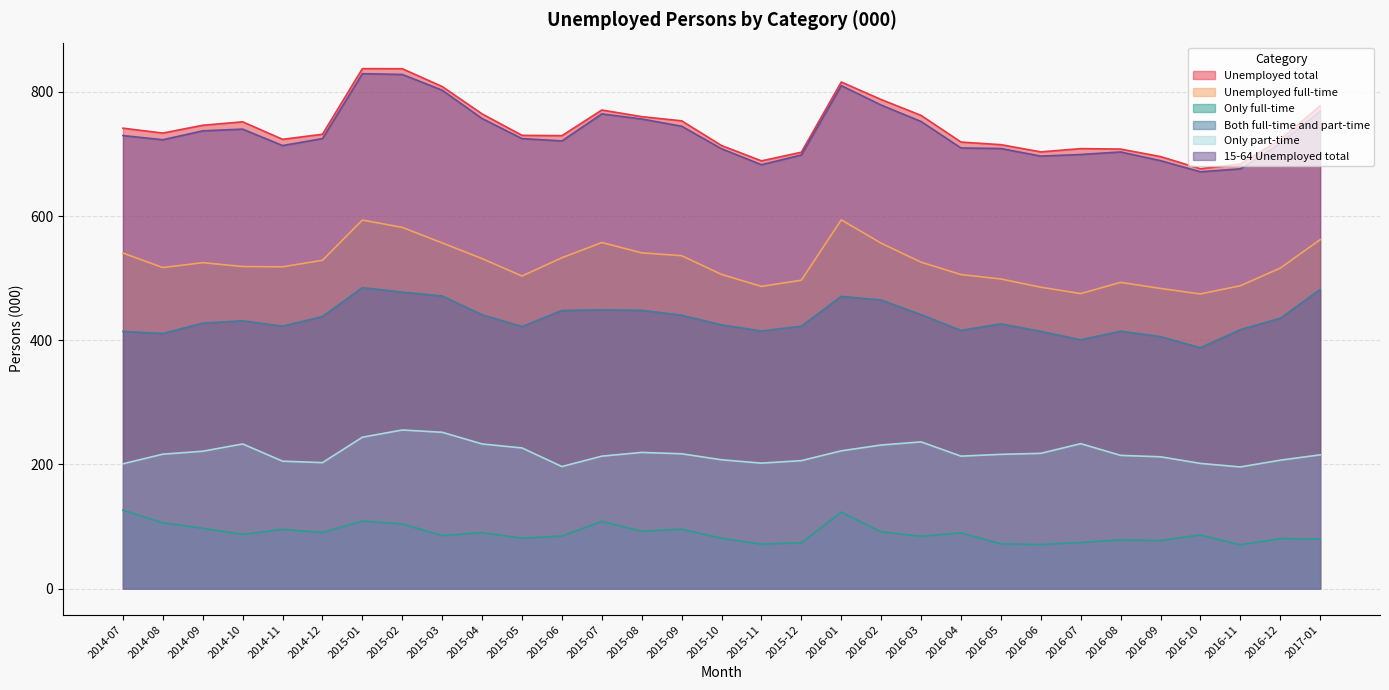

Read the Both full-time and part-time value at 2015-11.

415.1